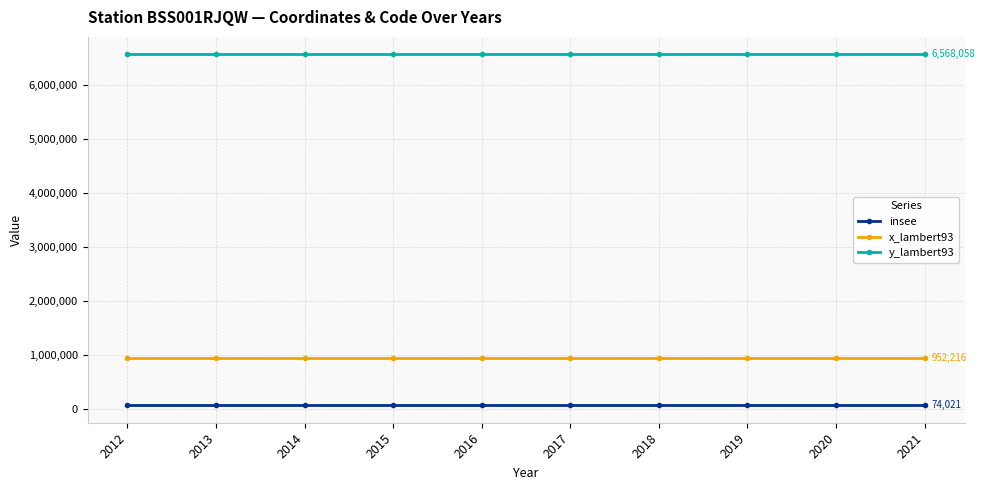

What is the sum of all insee values?

740210